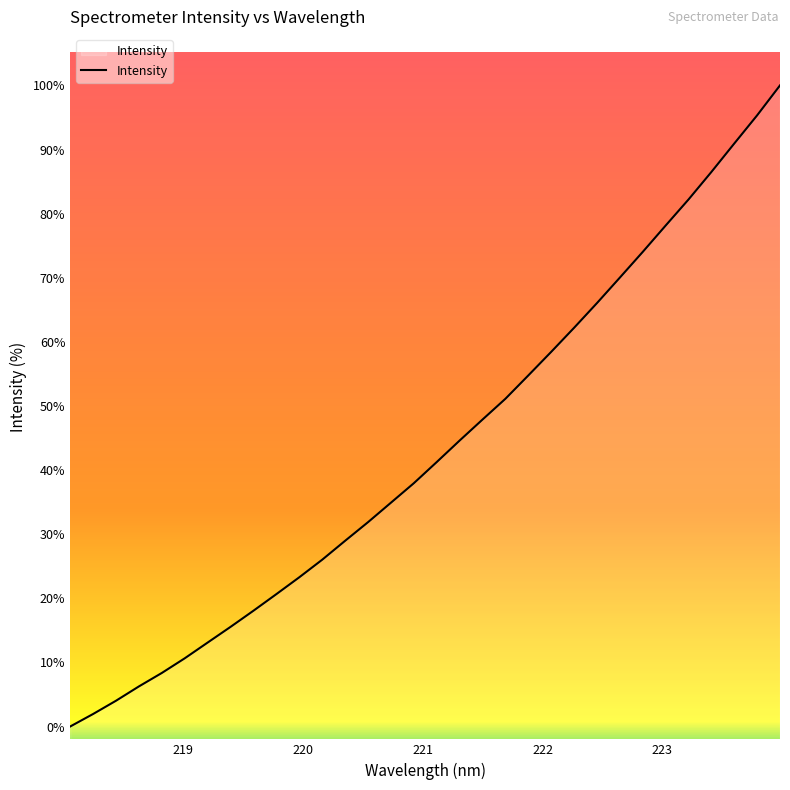

What is the difference between the maximum and minimum values?

100.0